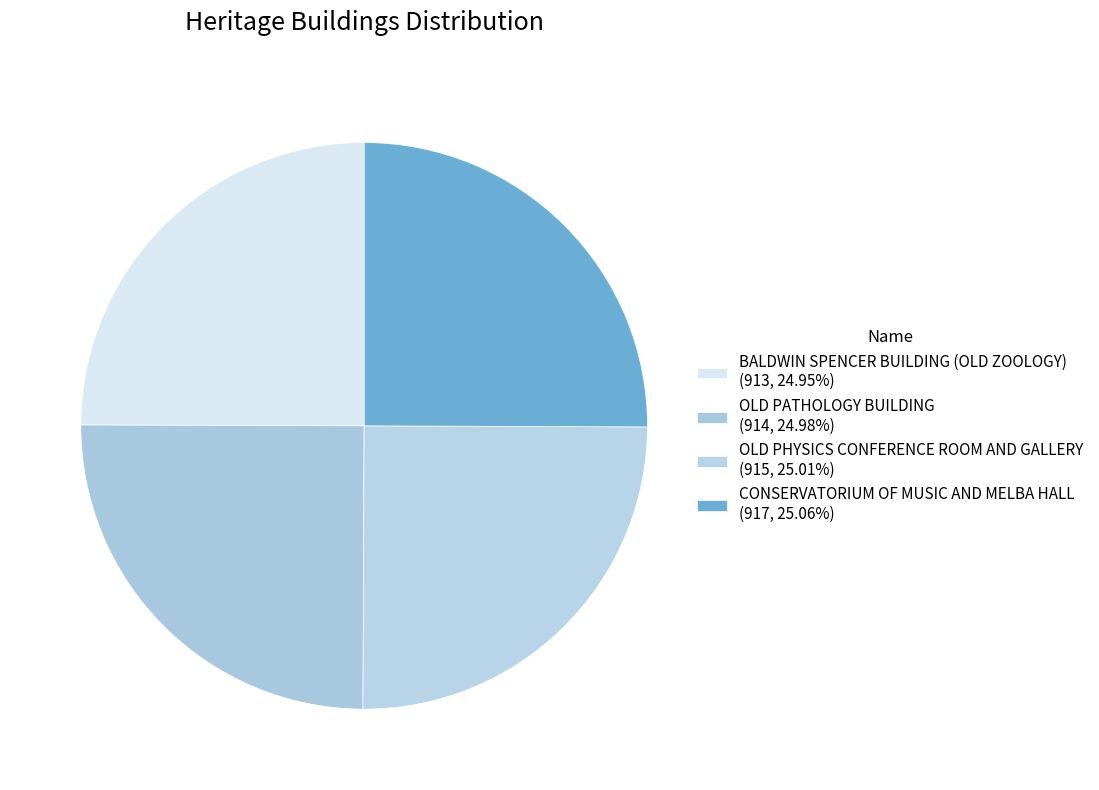

How many slices are in this pie chart?

4